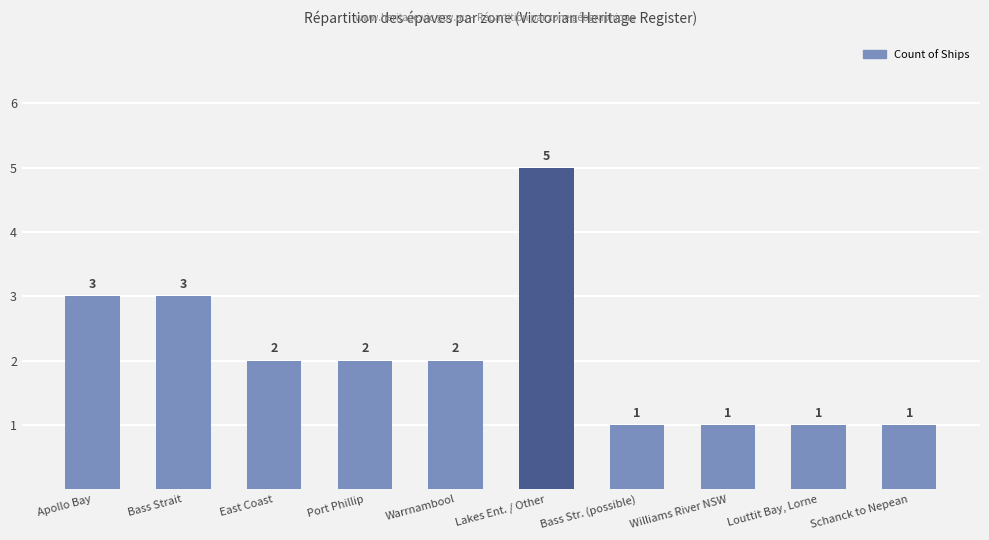

How many data points are less than 2?

4